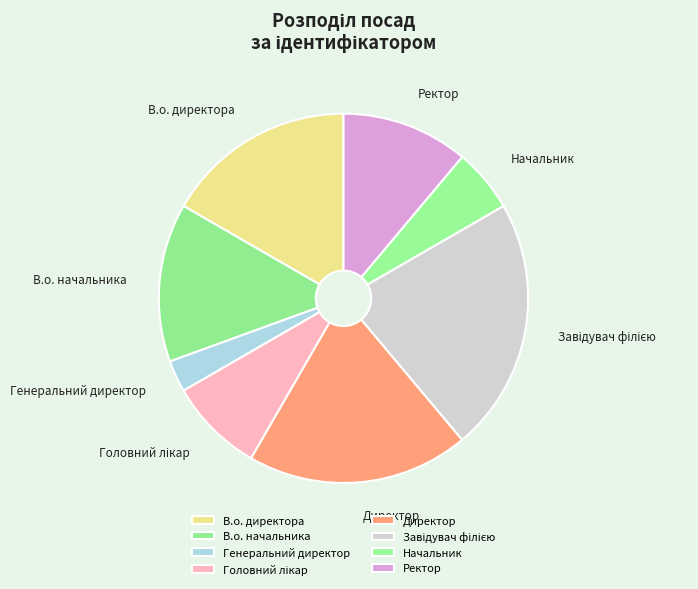

Is the sum of Ректор and Директор greater than half?

No